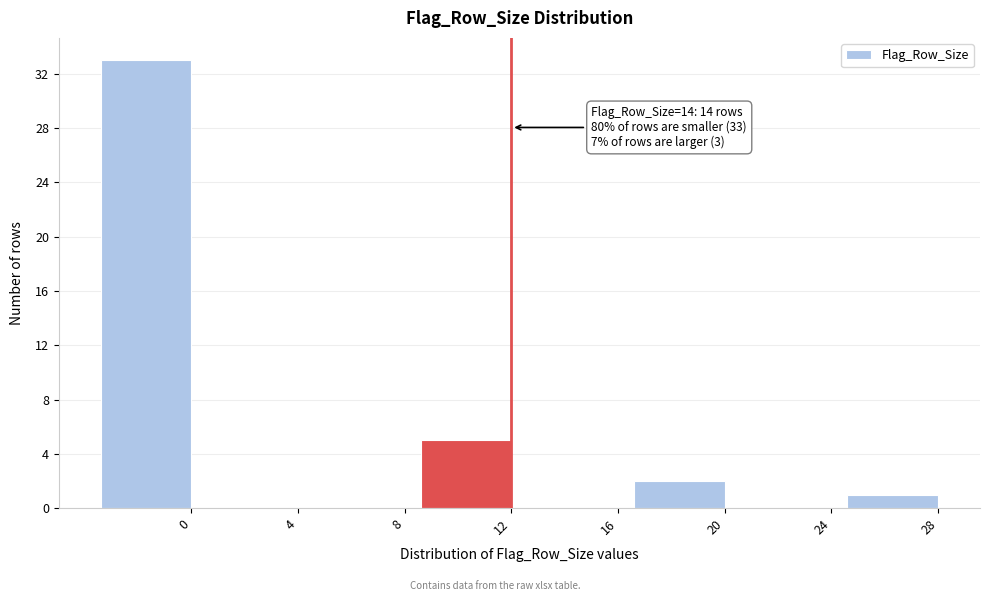

Reading left to right, list all the values displayed in this chart.

0=33	4=0	8=0	12=5	16=0	20=2	24=0	28=1